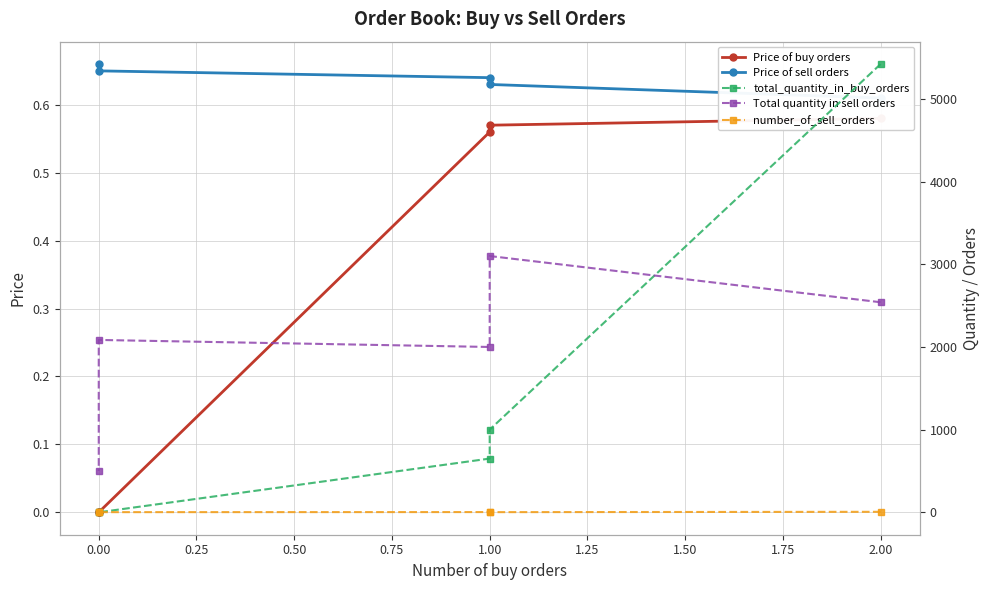

What are all the series names shown in the legend?

Price of buy orders, Price of sell orders, total_quantity_in_buy_orders, Total quantity in sell orders, number_of_sell_orders